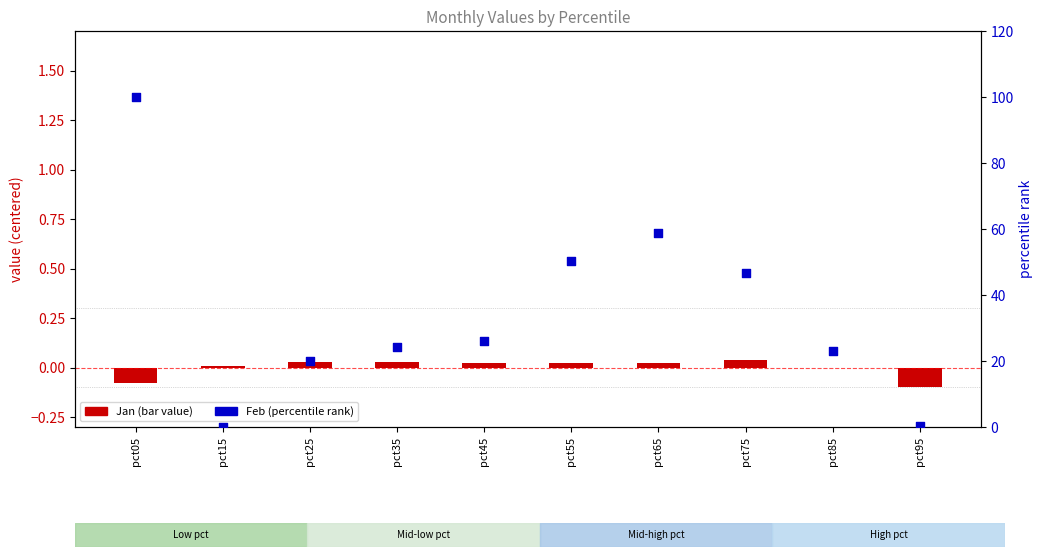

Which series has the largest total across all categories?

Feb (pct rank)